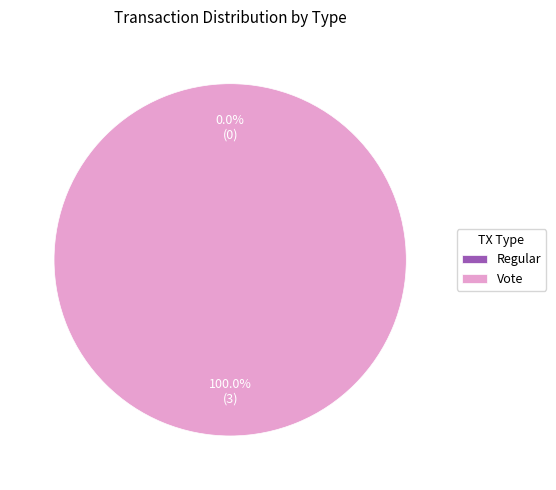

What percentage do Regular and Vote together represent?

100.0%